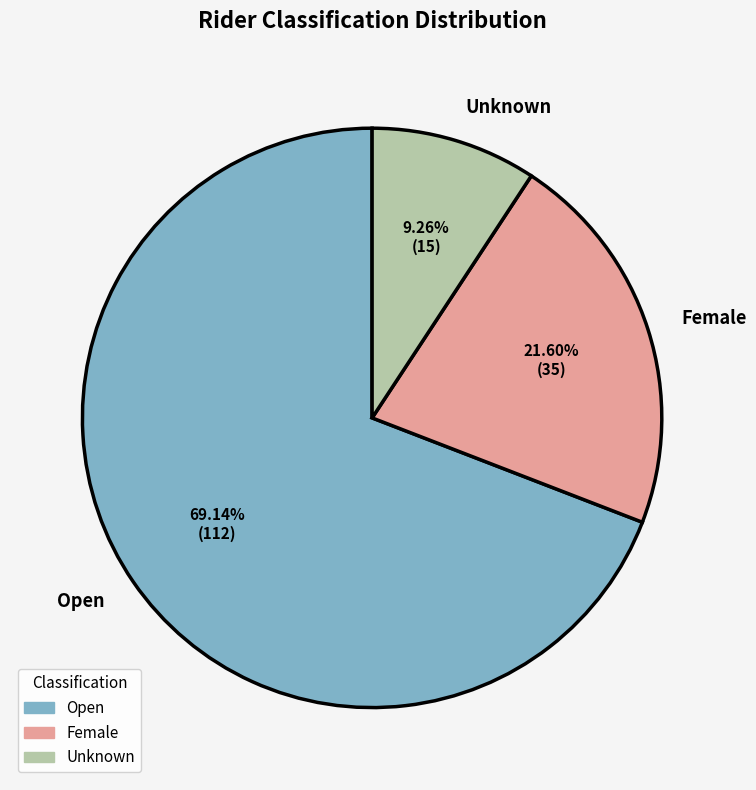

What percentage is the Female slice, to the nearest percent?

22%